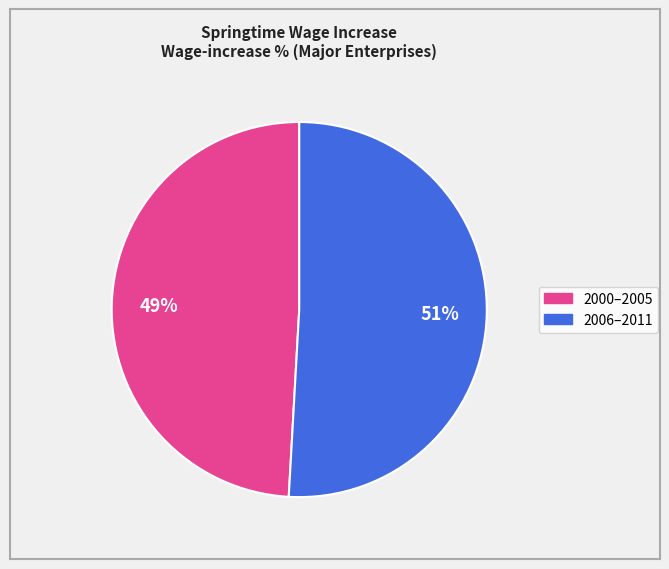

Is there a majority slice in this chart?

Yes